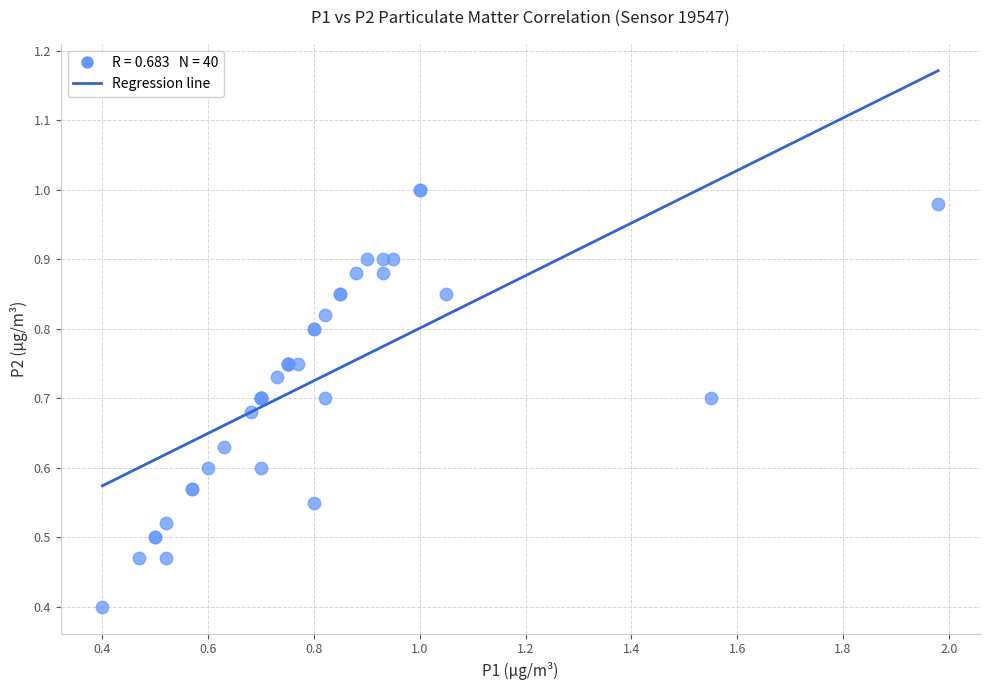

What Y value in the scatter plot is closest to 0?

0.4